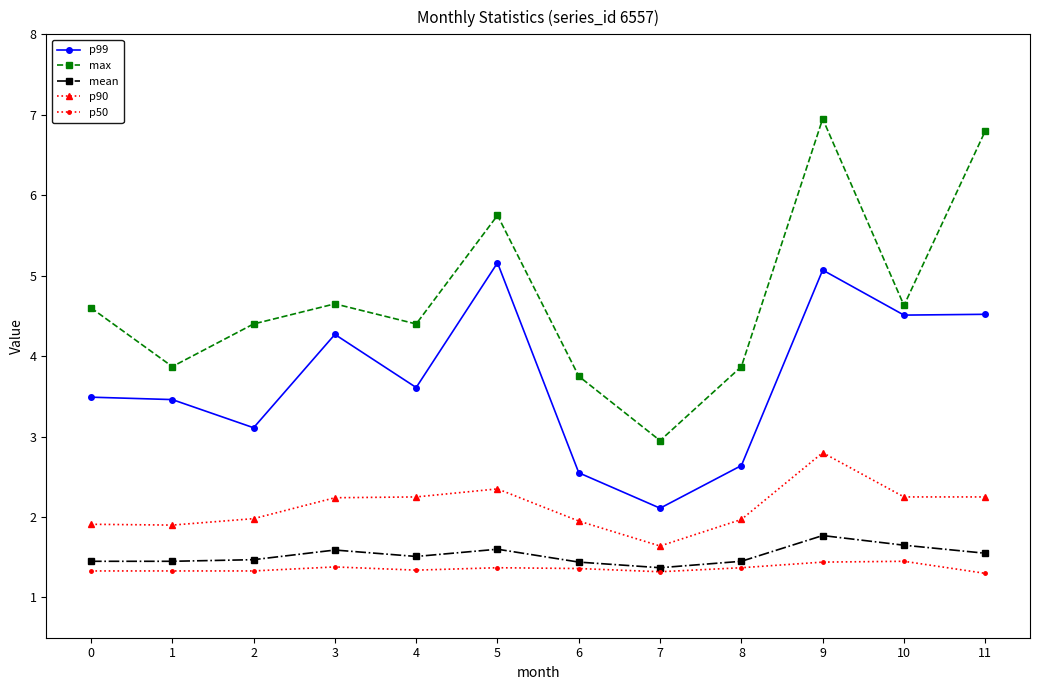

What is the value of the p50 point at the 12th from the left?

1.3